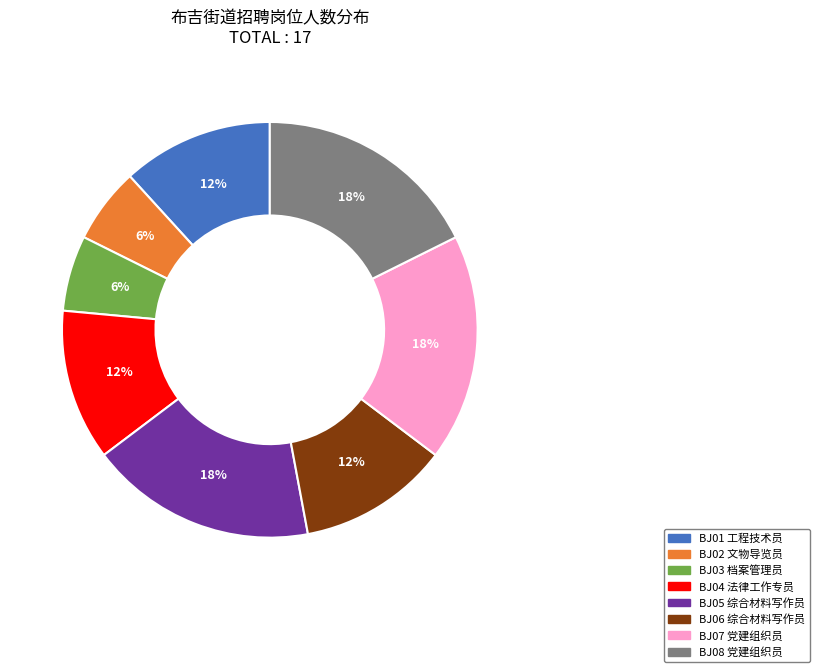

True or false: BJ03 档案管理员 accounts for 1% of the total.

False